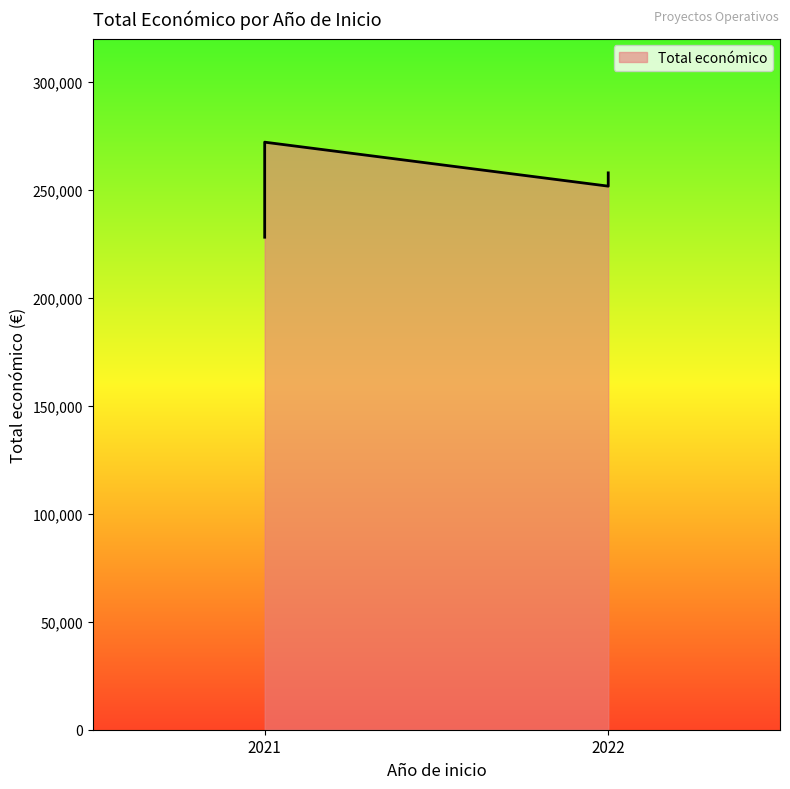

Which label corresponds to the smallest value in the chart?

2021